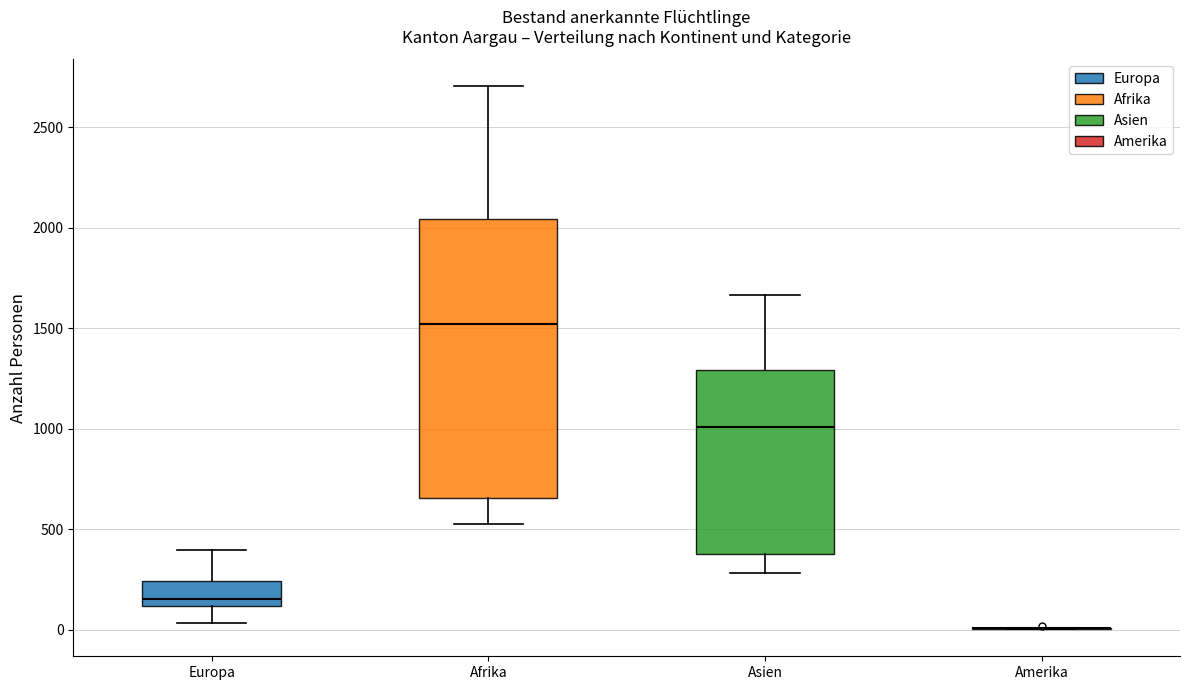

Which box is the tallest, from its lower edge to its upper edge?

Afrika